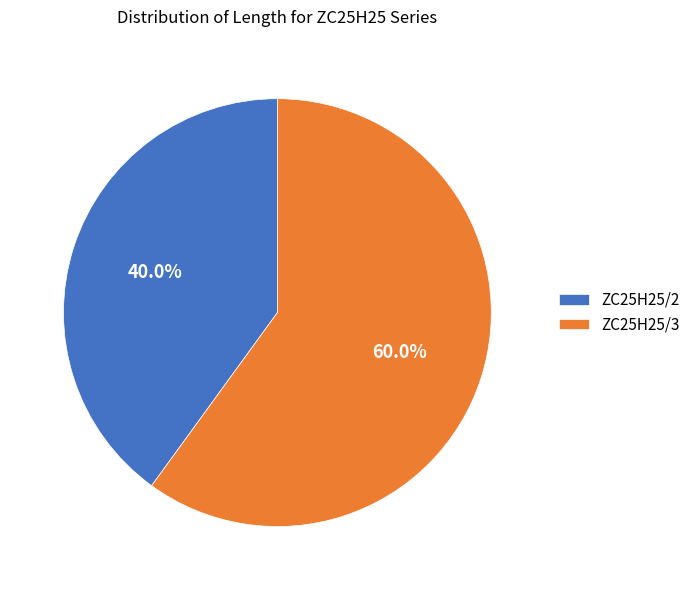

To the nearest percent, what is the average slice percentage?

50%